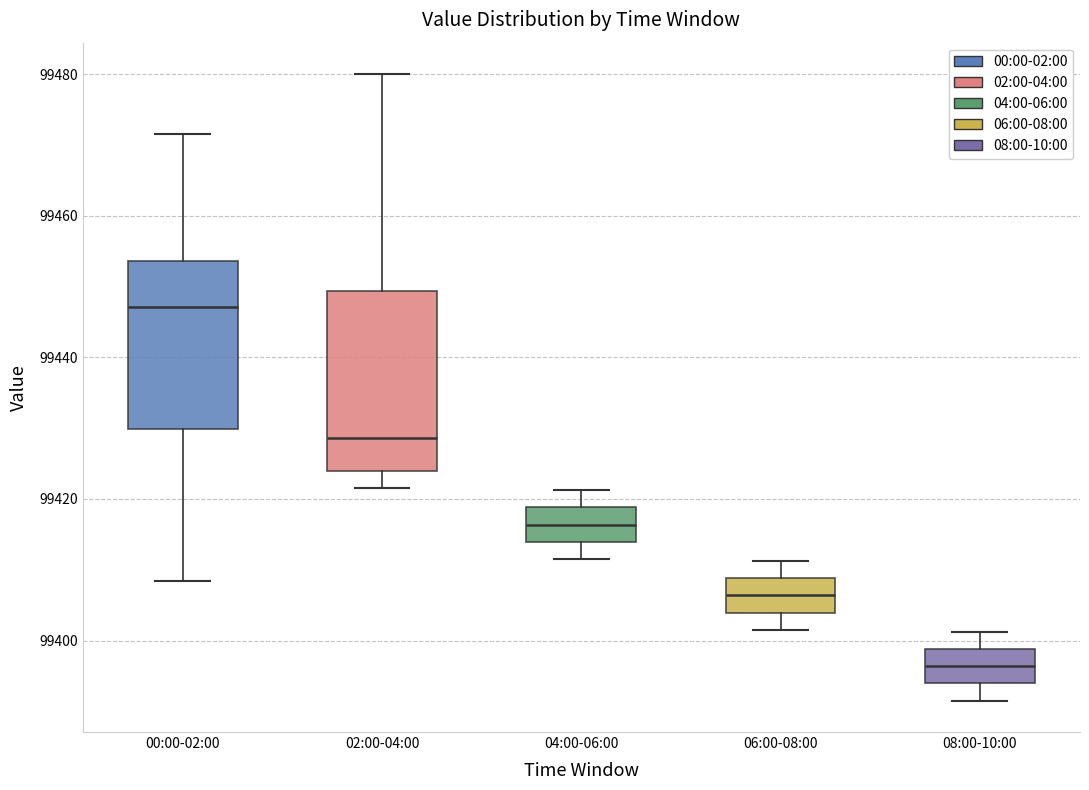

Which box has the highest median line?

00:00-02:00